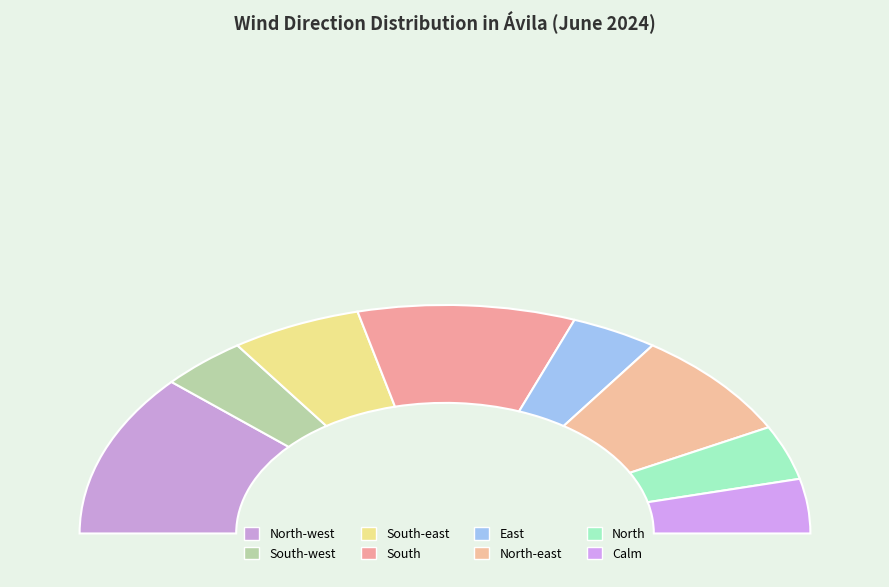

To the nearest percent, what portion does North-east represent?

15%